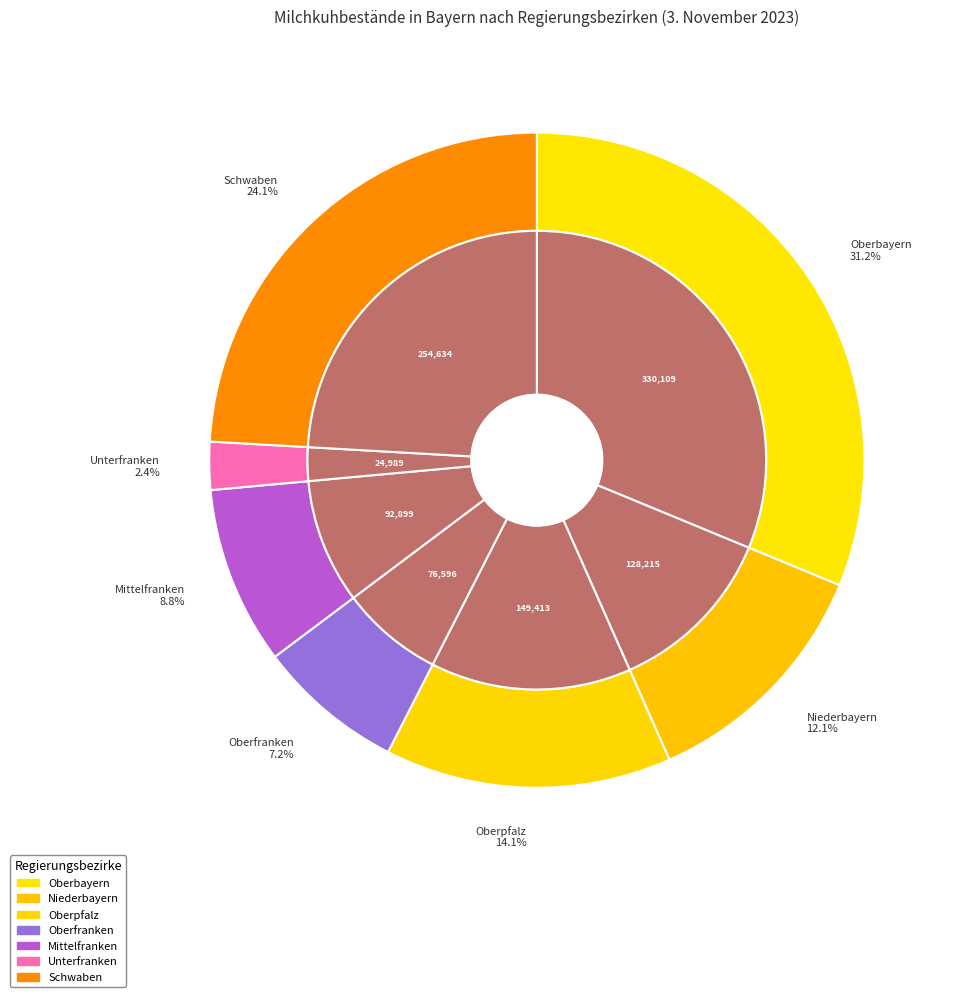

Which has a higher value, Niederbayern or Oberpfalz?

Oberpfalz